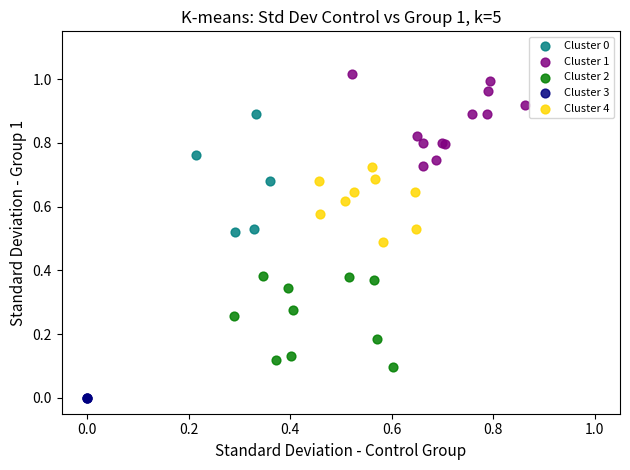

Which series reaches the maximum Y coordinate?

Cluster 1